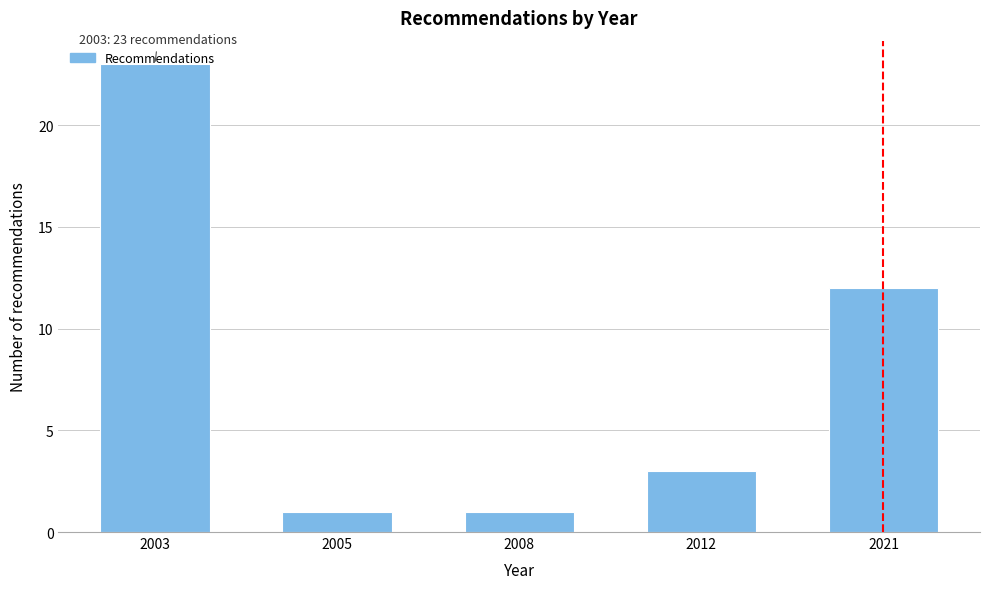

Between 2012 and 2008, which is larger?

2012